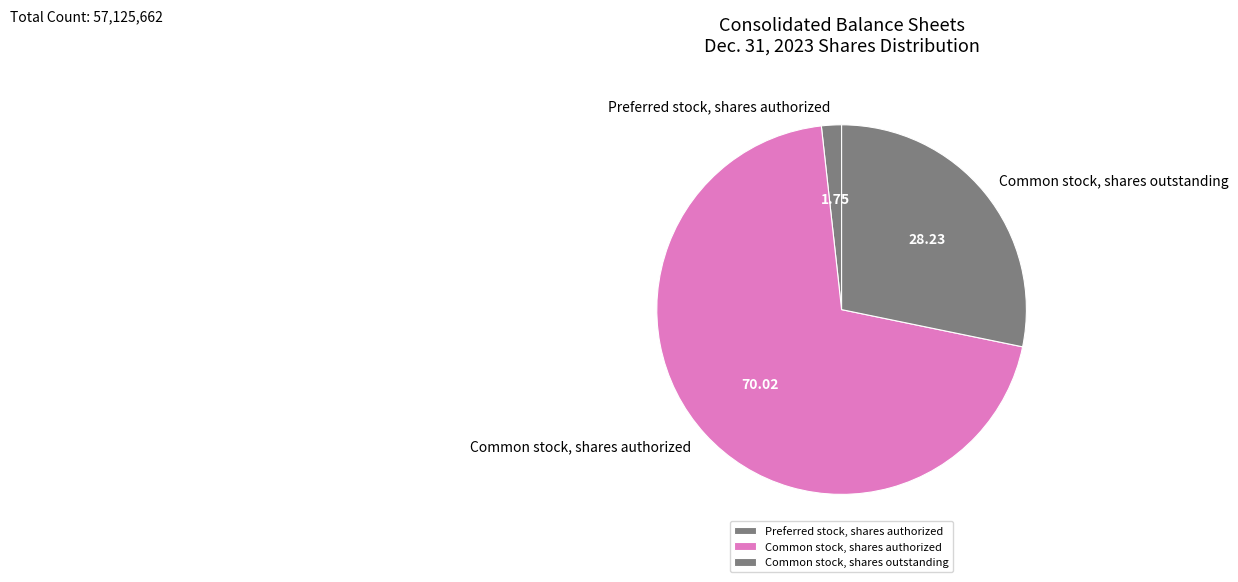

Which slice represents more than half of the pie?

Common stock, shares authorized